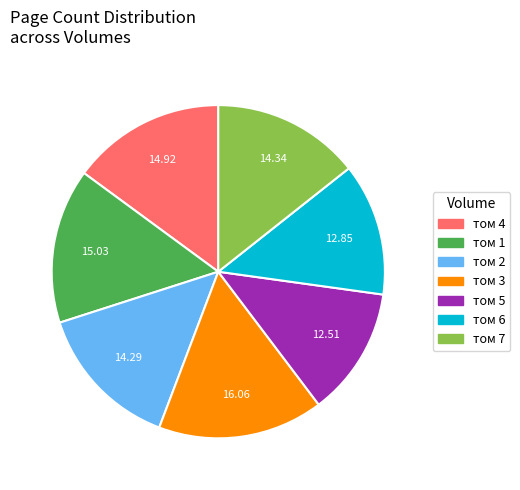

Does any single category account for the majority?

No